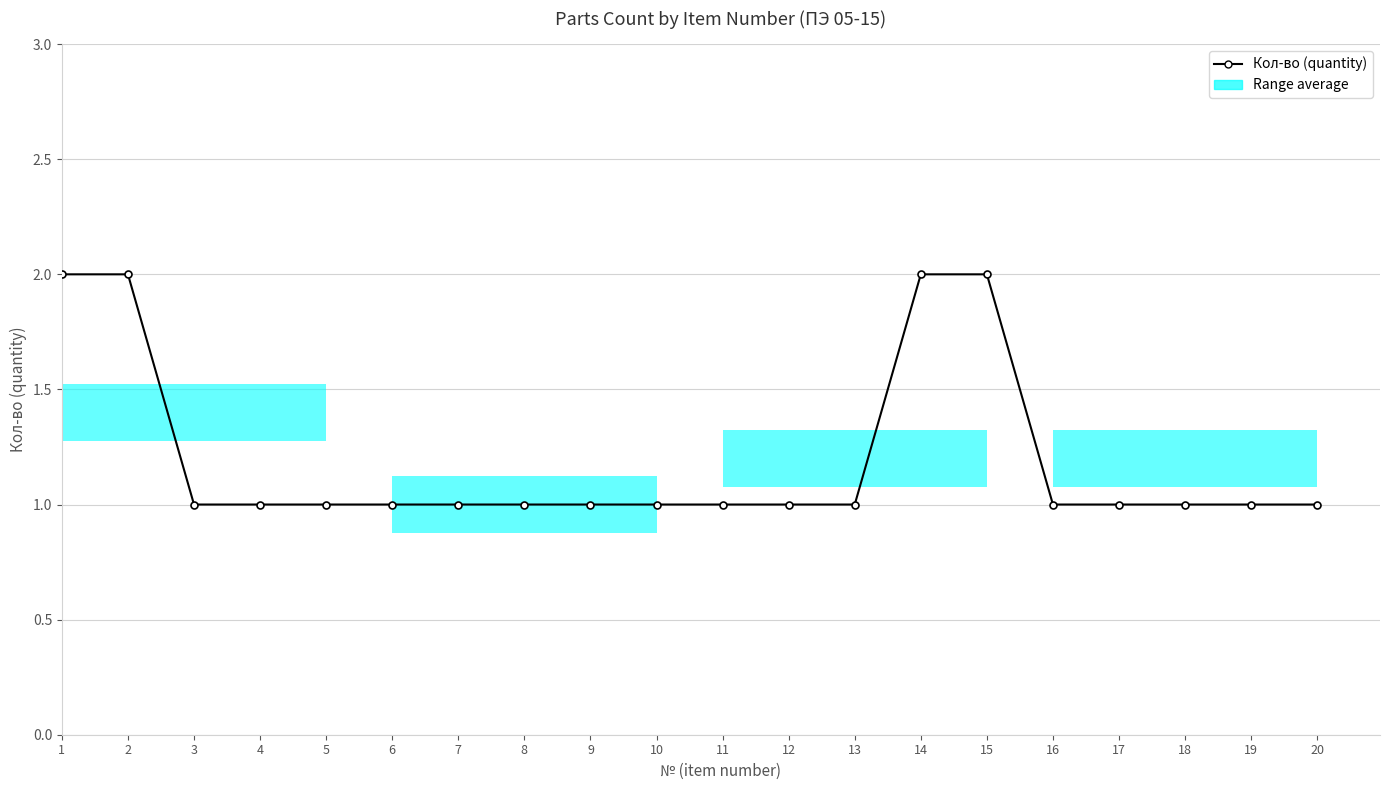

What is the value of the 4th bar from the left?

1